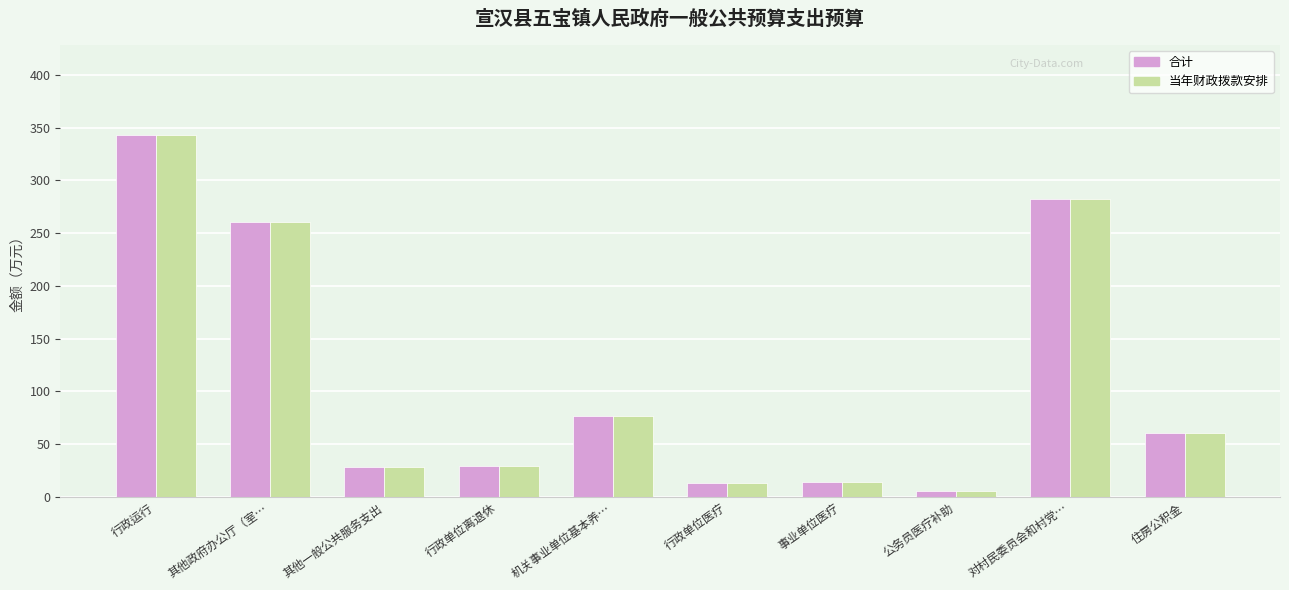

What position from the right is 行政单位医疗?

5